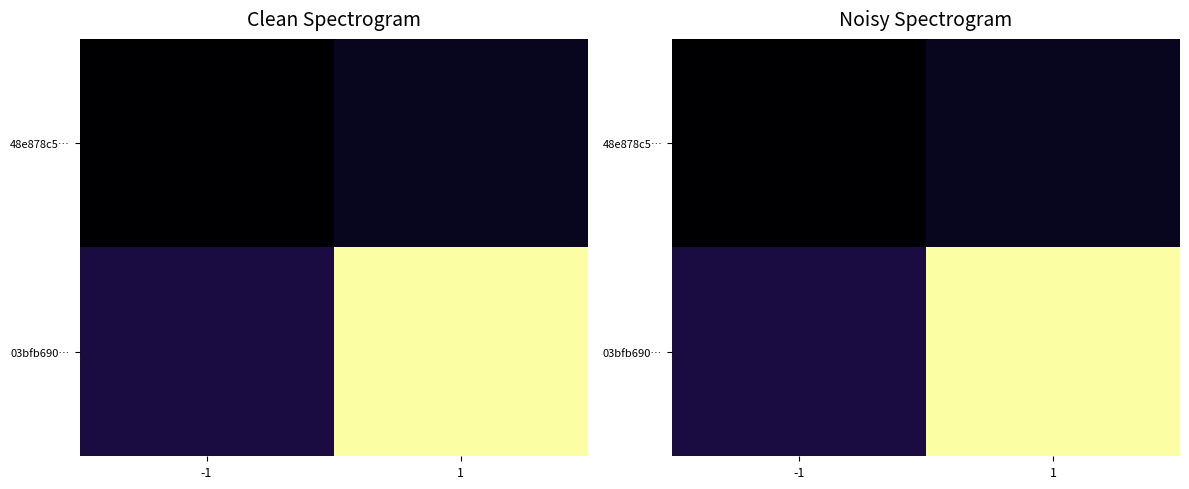

What is the sum of the 03bfb690… values at 1 and -1?

18